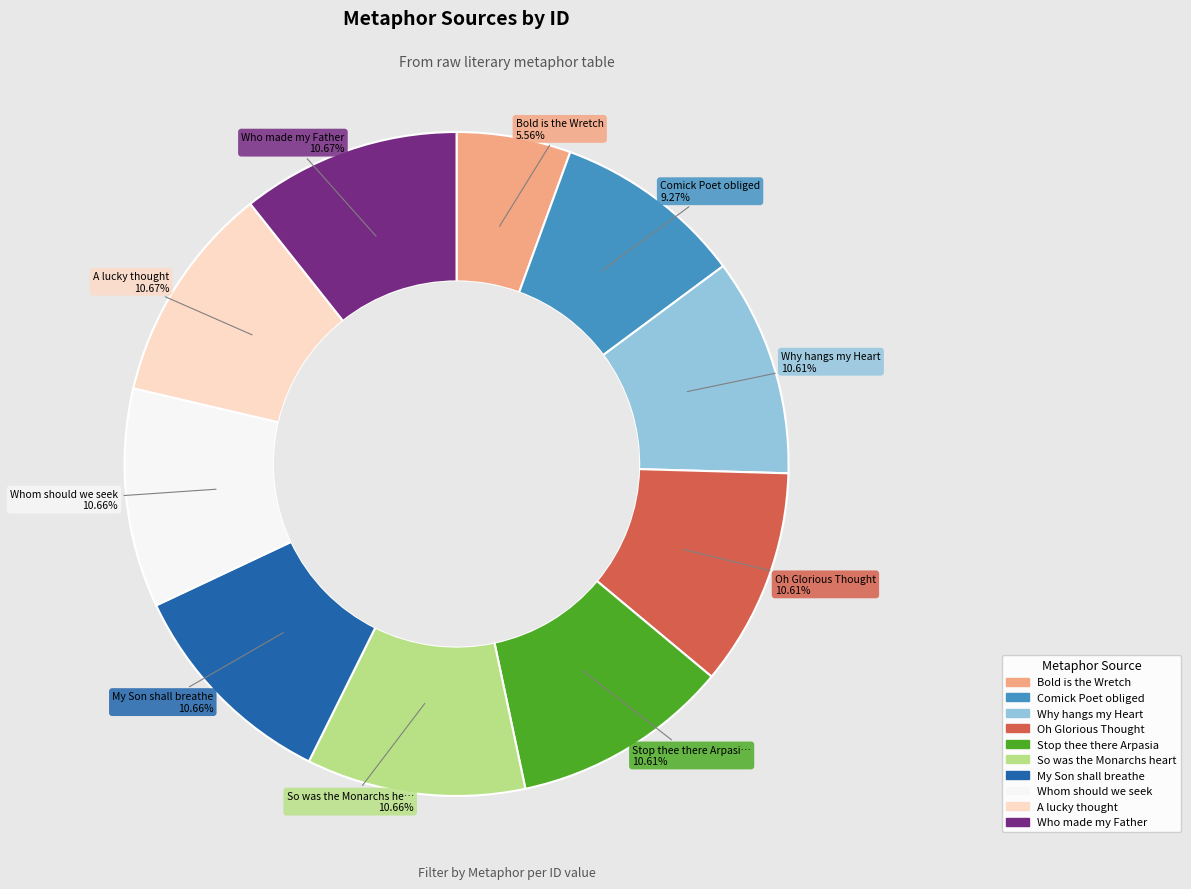

What portion of the pie excludes Bold is the Wretch?

94.4%